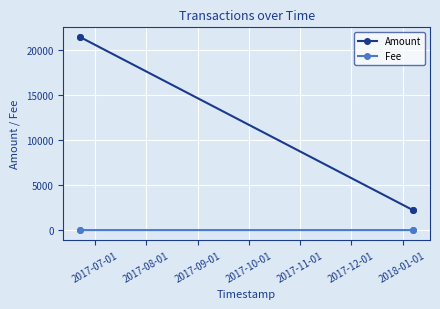

Which series has the largest total across all categories?

Amount